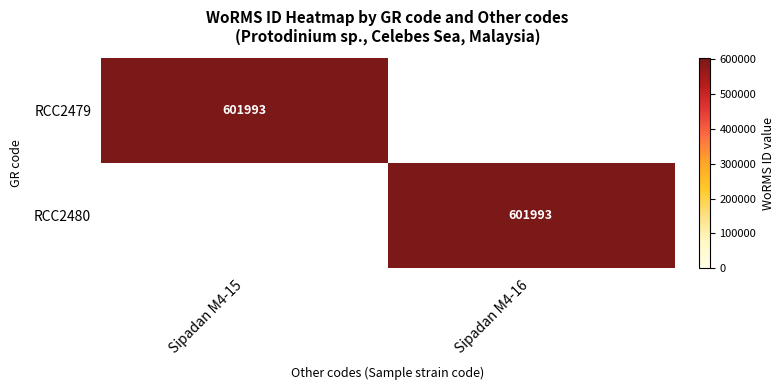

The RCC2479 series shows 371064 at Sipadan M4-15. True or false?

False